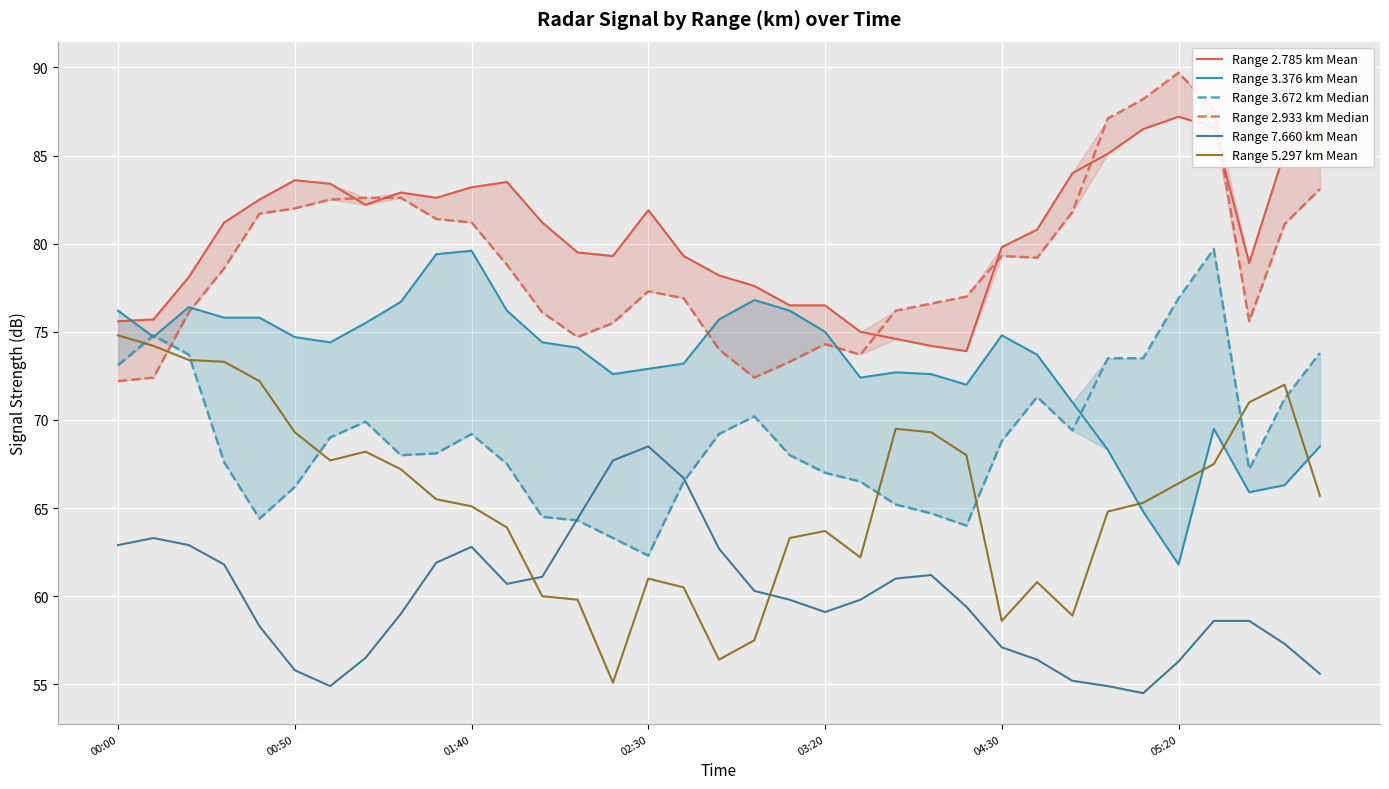

At 12, list the series in order from largest to smallest.

Range 2.785 km Mean, Range 2.933 km Median, Range 3.376 km Mean, Range 3.672 km Median, Range 7.660 km Mean, Range 5.297 km Mean